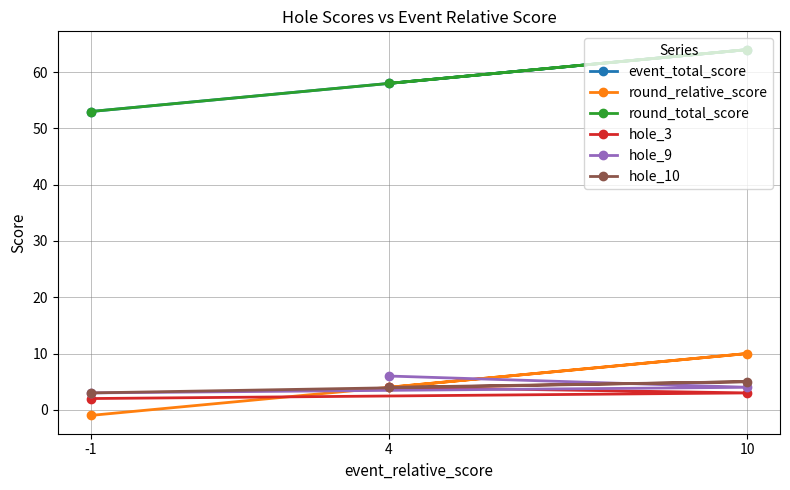

Is the value of round_total_score at 10 greater than the value of hole_3 at 10?

Yes